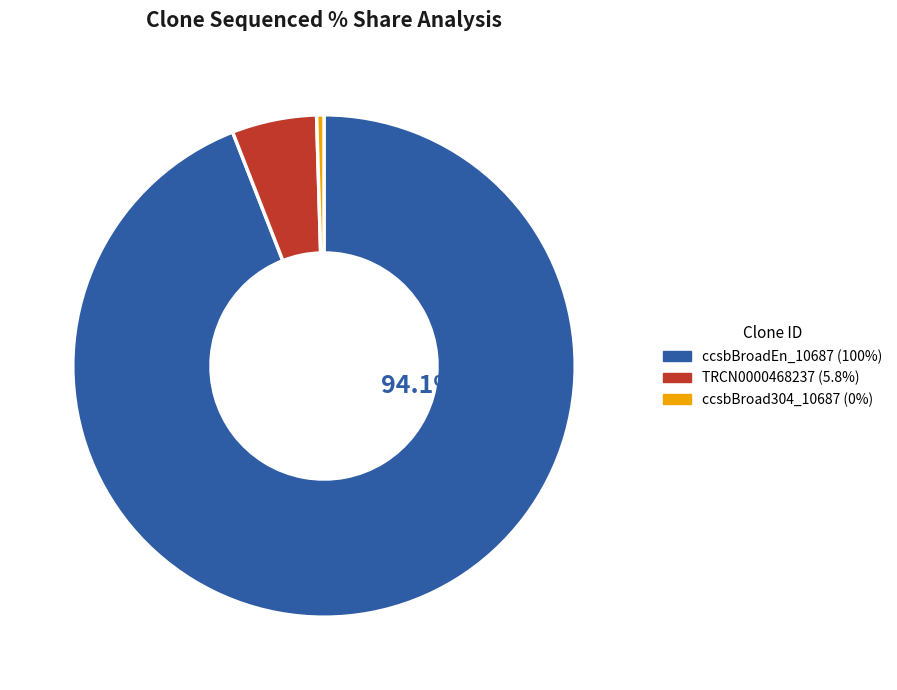

Which category has the smallest portion of the pie?

ccsbBroad304_10687